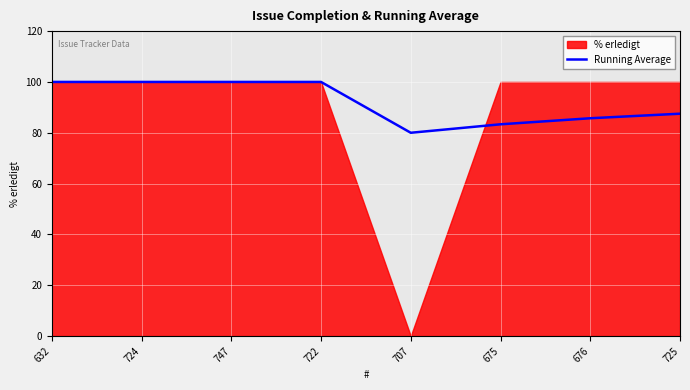

Between 747 and 675, which is larger?

747